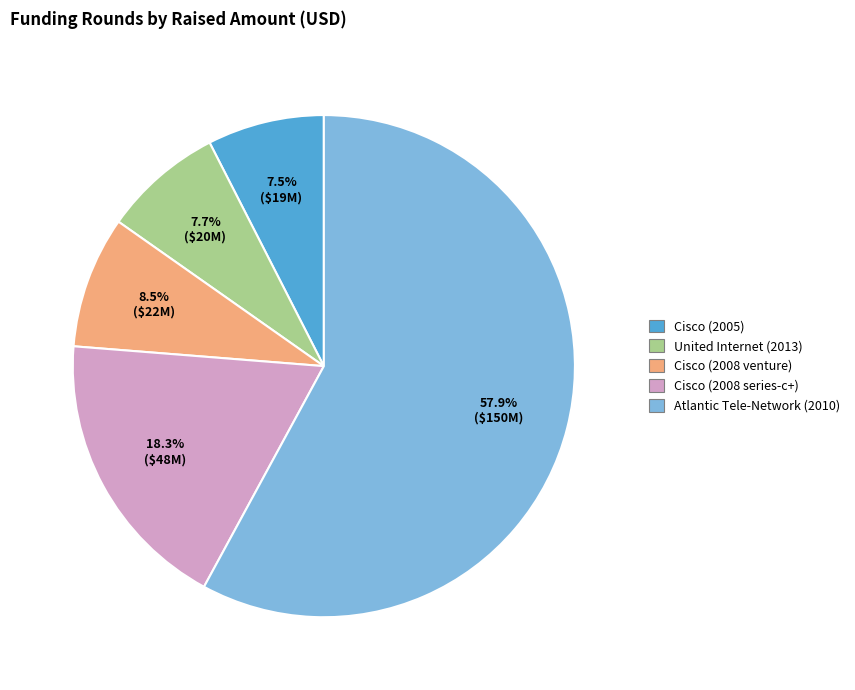

The Cisco (2005) slice represents 13% of the pie. True or false?

False